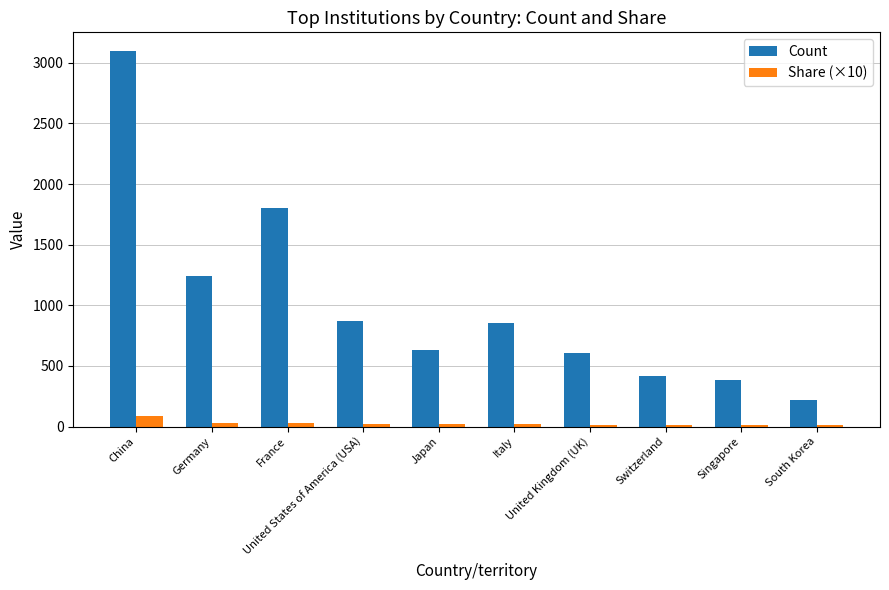

How many bars are there in total?

20